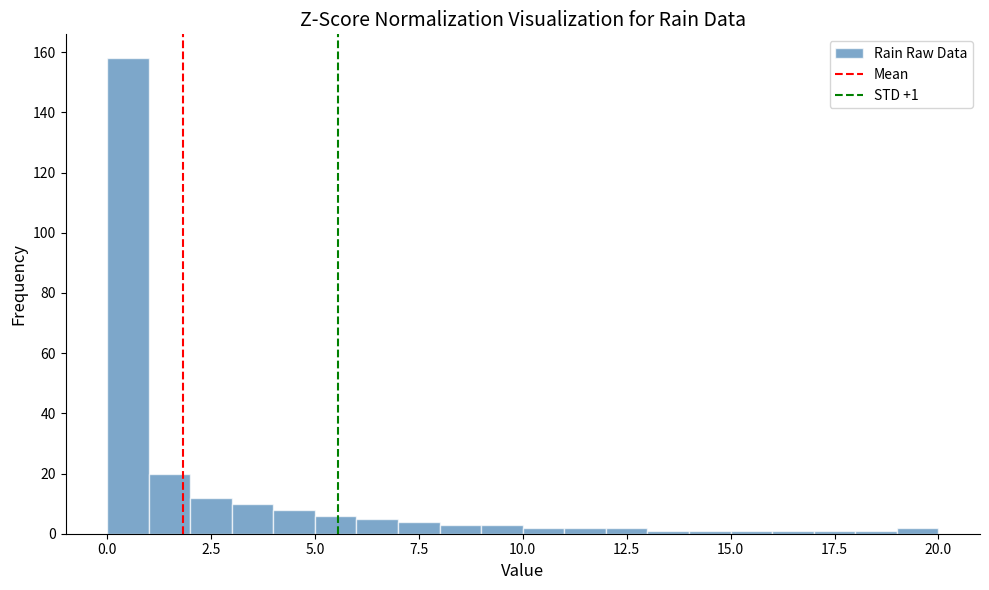

Around what value on the x-axis is the tallest bar? Give the approximate position of its centre, as read against the axis.

0.5